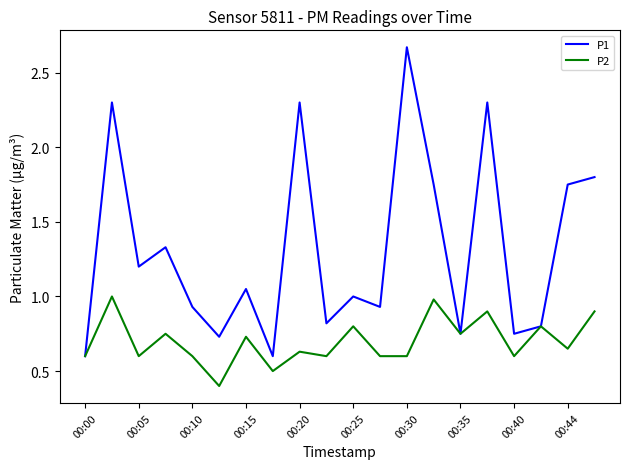

Which series has the widest spread of values?

P1